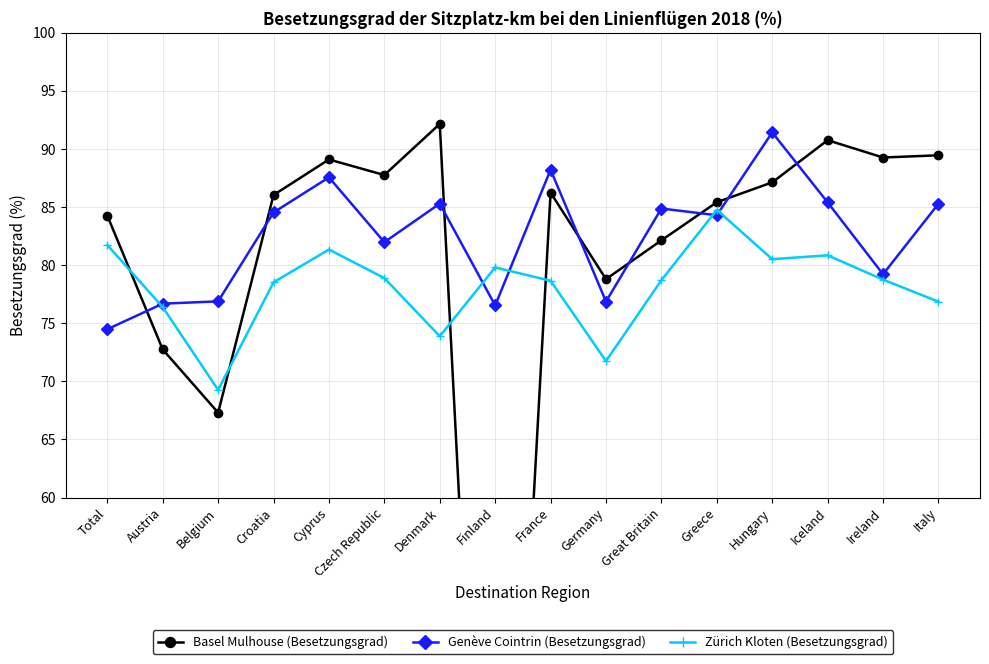

What is the value of the Zürich Kloten (Besetzungsgrad) point at the 5th from the left?

81.3